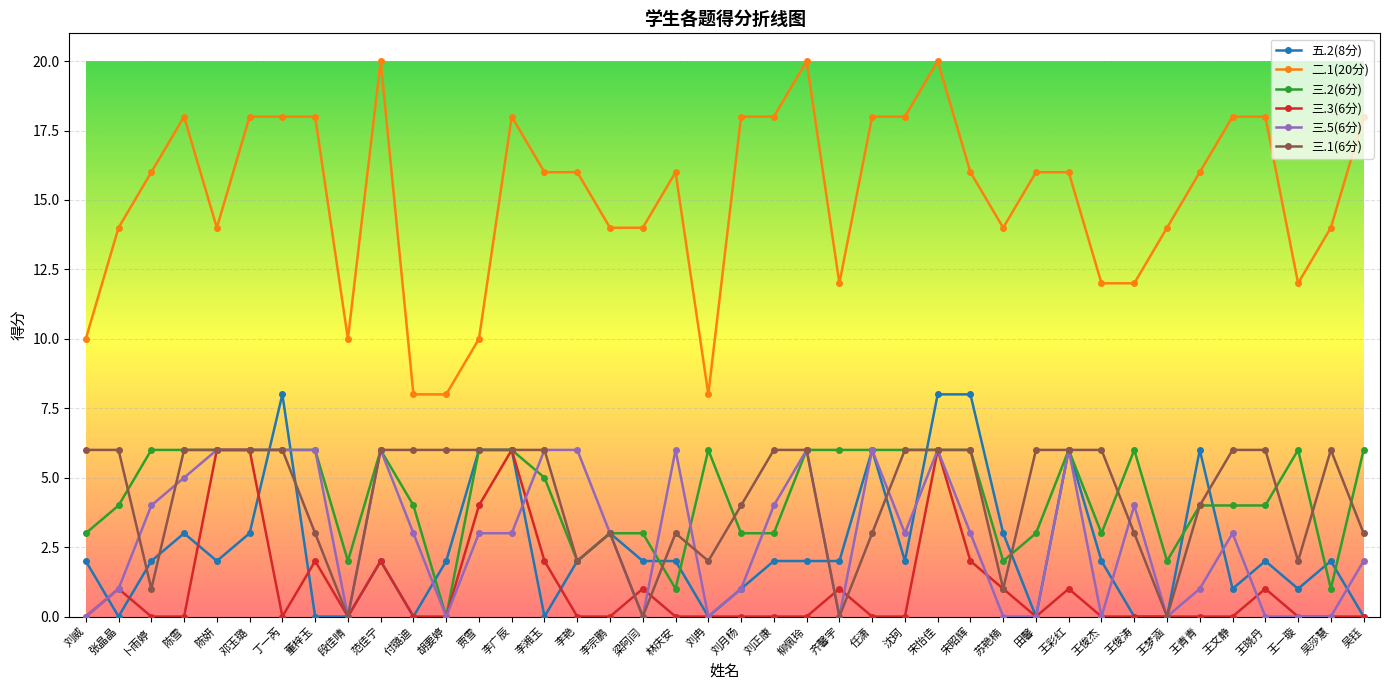

What is the difference between the 三.5(6分) values at 王俊杰 and 张晶晶?

1